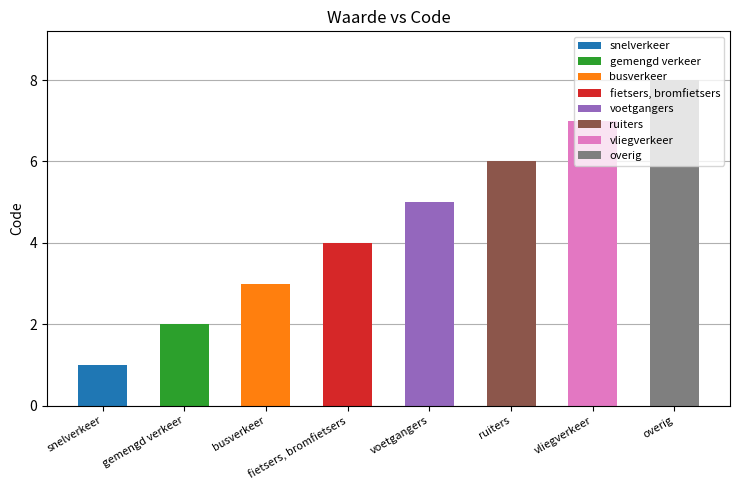

What is the difference between the values at snelverkeer and fietsers, bromfietsers?

3